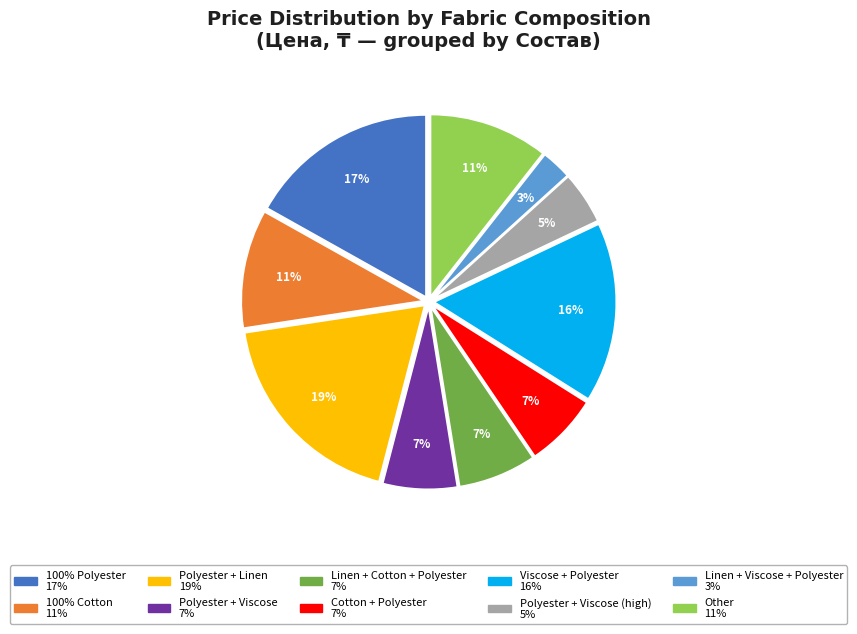

To the nearest percent, what is the average slice percentage?

10%